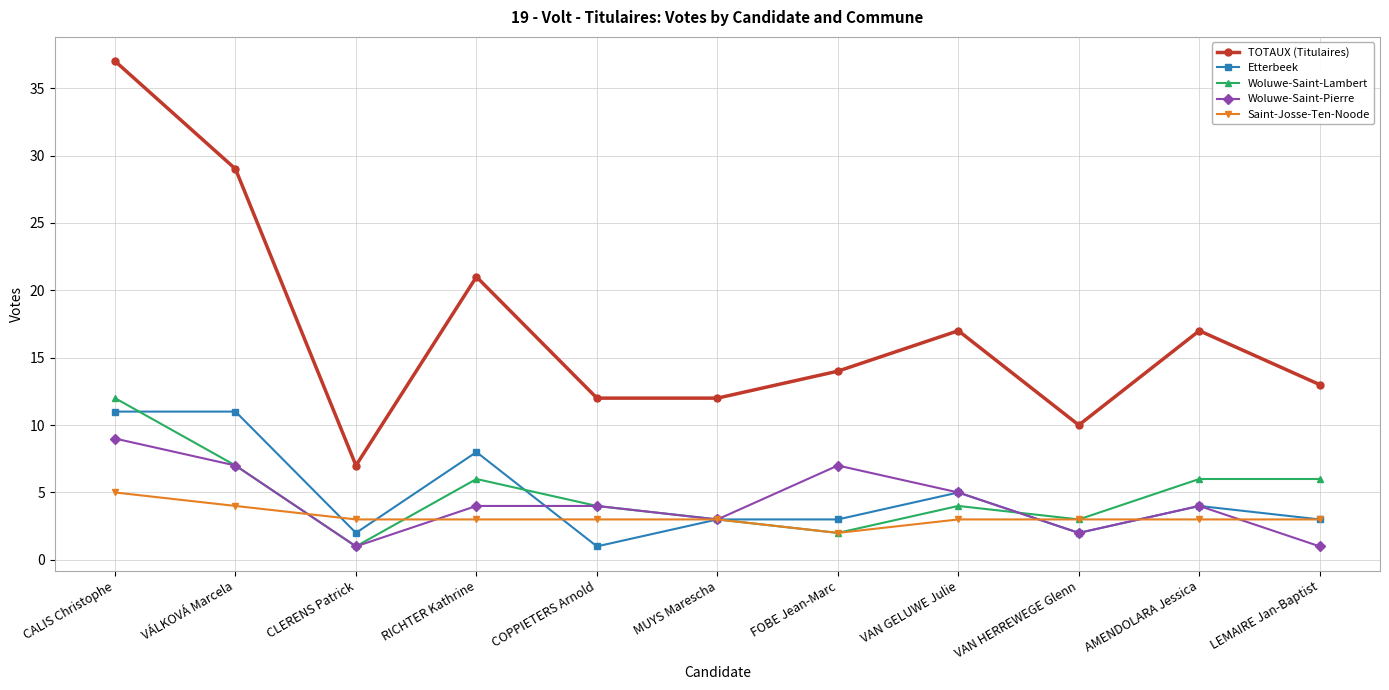

The Woluwe-Saint-Lambert series shows 1 at CLERENS Patrick. True or false?

True